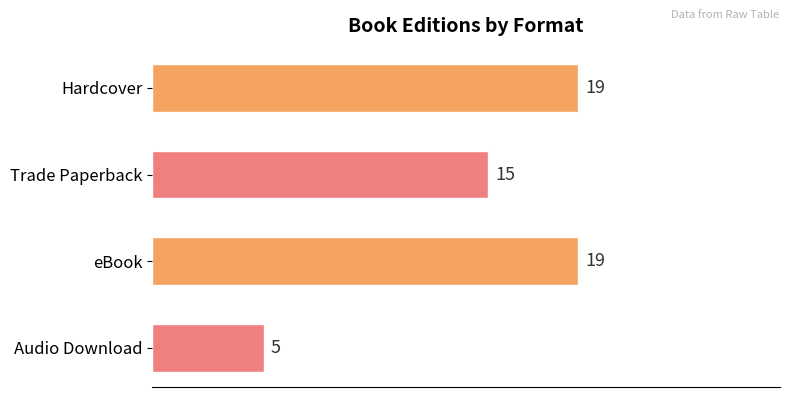

What position from the bottom is eBook?

2